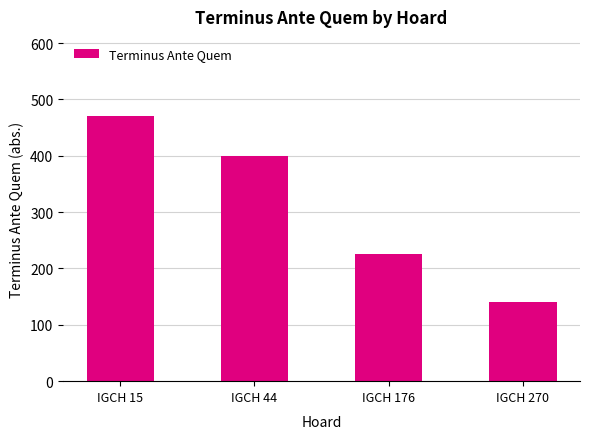

What is the change in value from IGCH 15 to IGCH 270?

-330